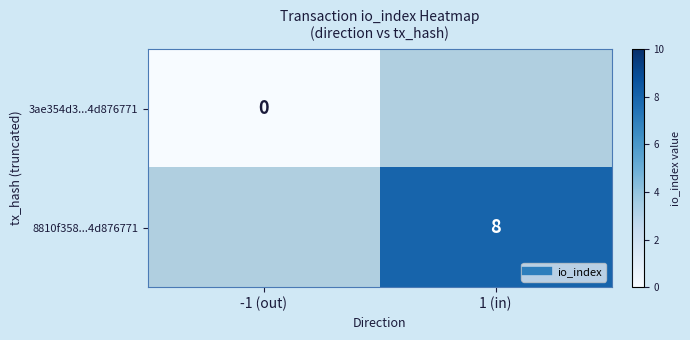

Rank the series by their average value, from highest to lowest.

3ae354d3...4d876771, 8810f358...4d876771